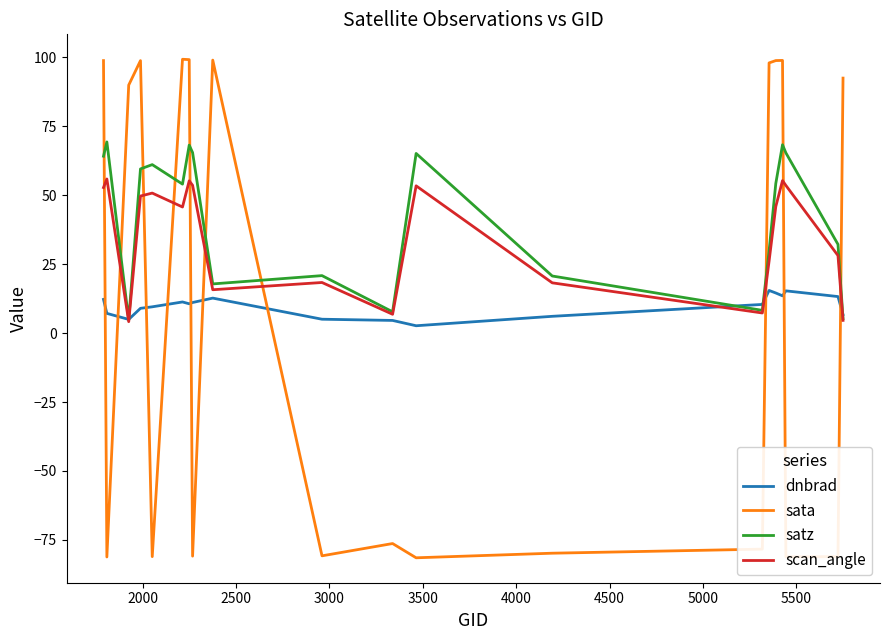

What is the difference between the second highest and minimum values in the sata series?

180.6